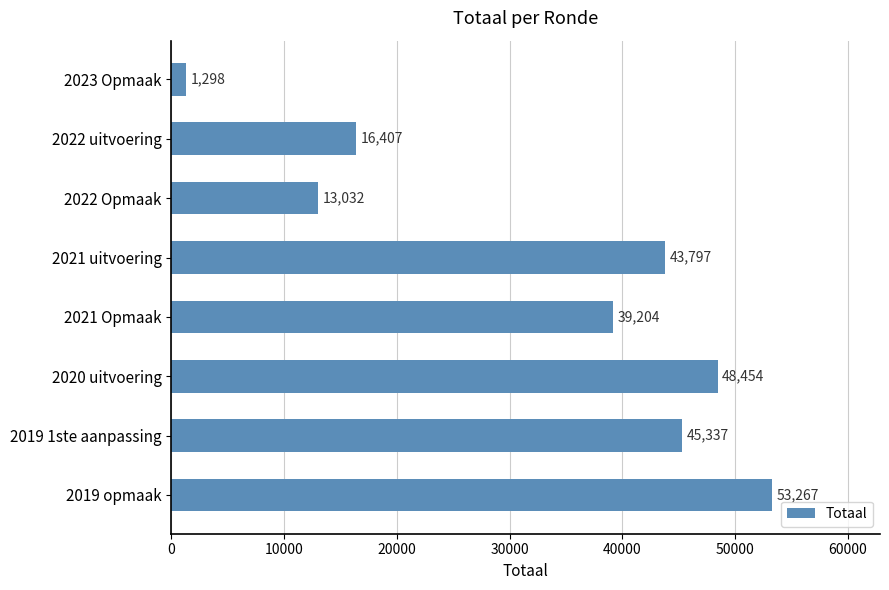

Where is the data nearest to the value 27282?

2022 uitvoering